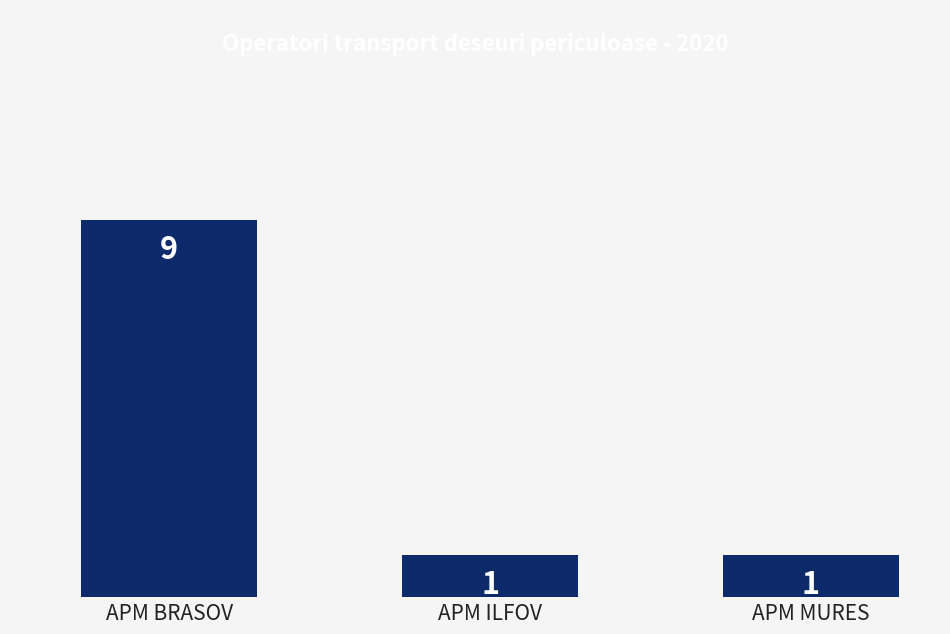

Count the values in the range 1 to 9.

3